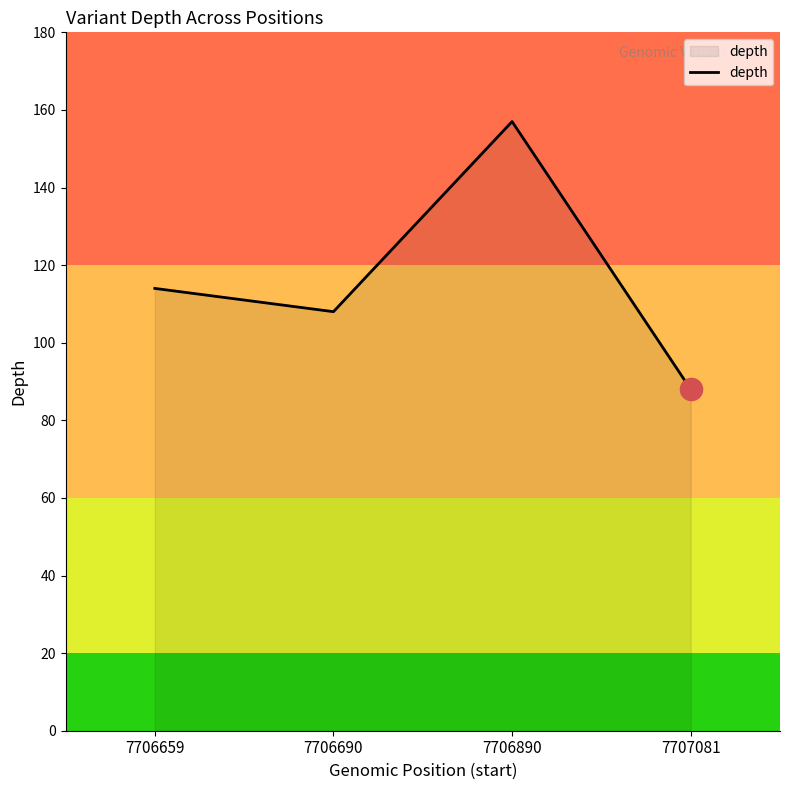

How many interior local valleys (lower than both neighbors) does the data have?

1